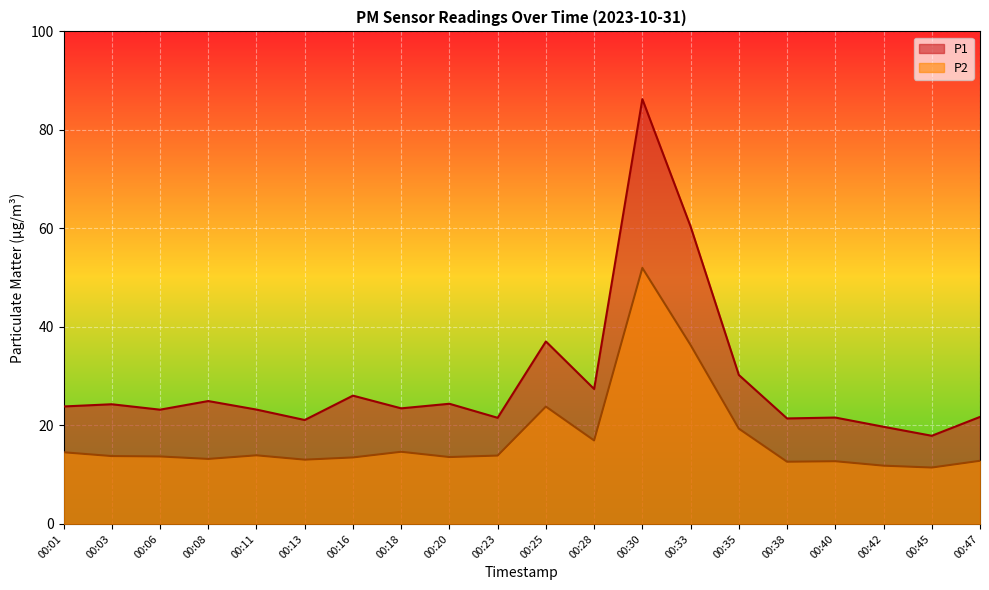

True or false: P1 and P2 cross at least once.

False